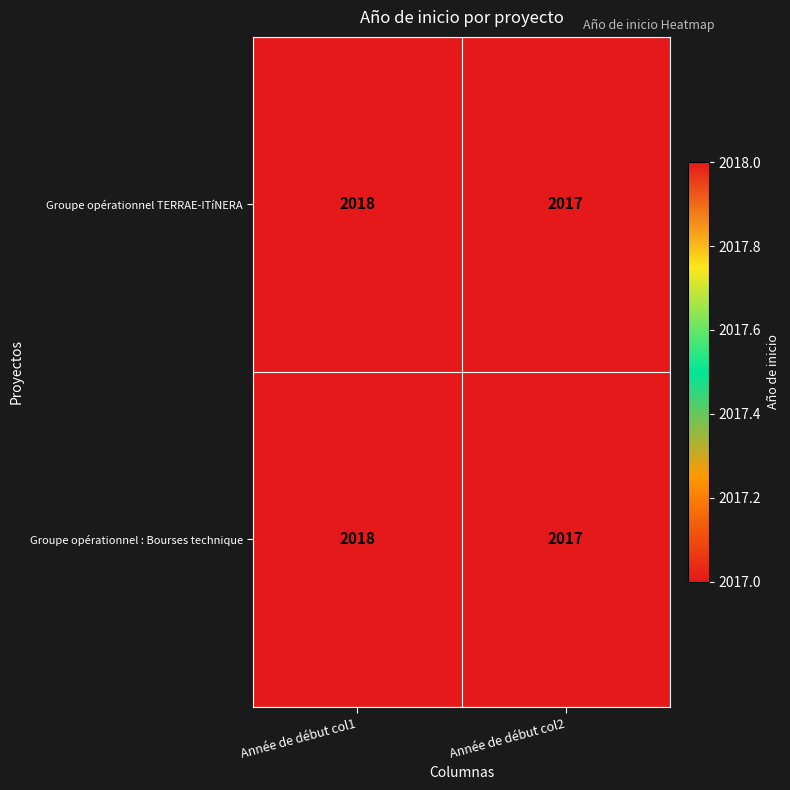

Reading left to right, what are all the values shown in this chart?

Groupe opérationnel TERRAE-ITíNERA: Année de début col1=2018	Année de début col2=2017
Groupe opérationnel : Bourses technique: Année de début col1=2018	Année de début col2=2017